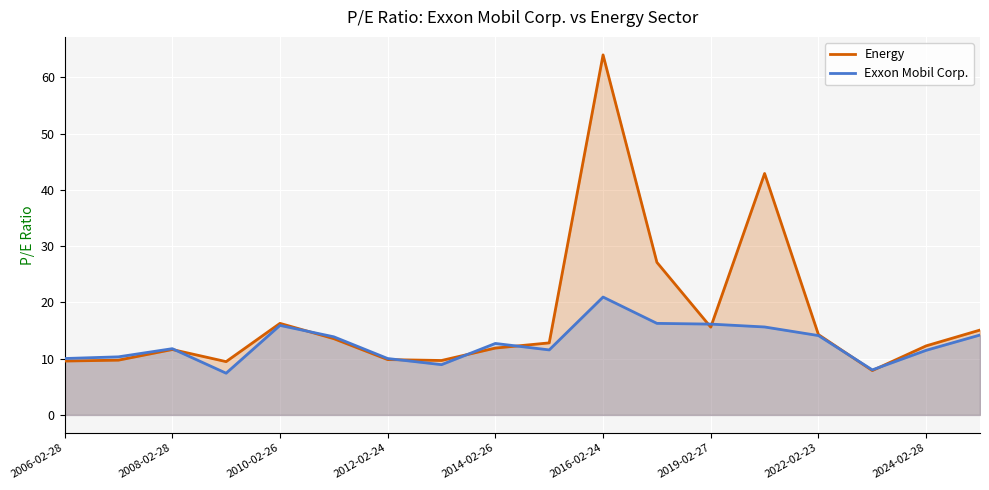

Which series has the largest total across all categories?

Energy